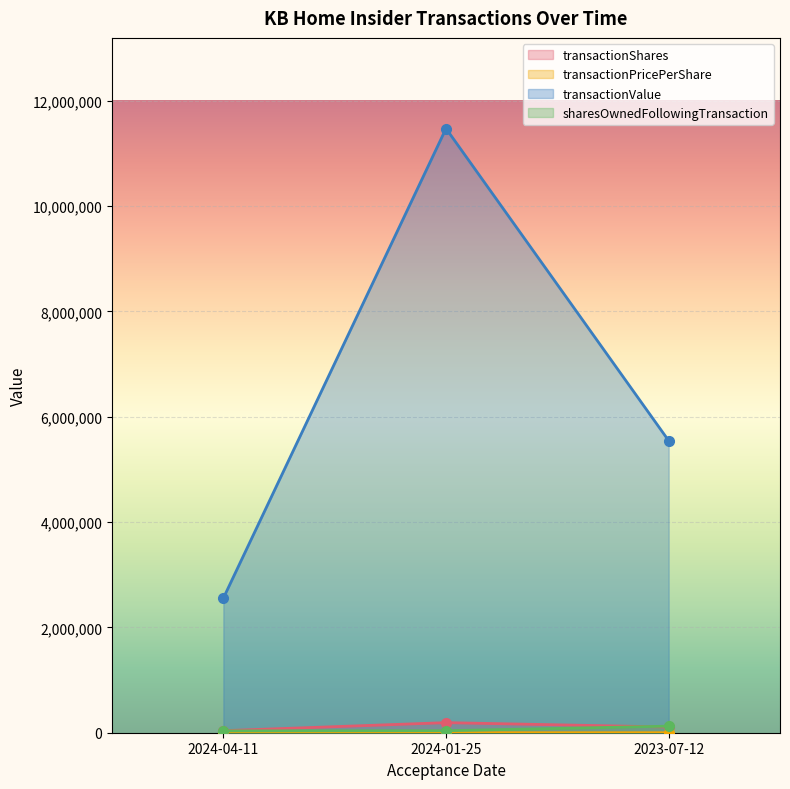

How many distinct data groups are displayed?

4